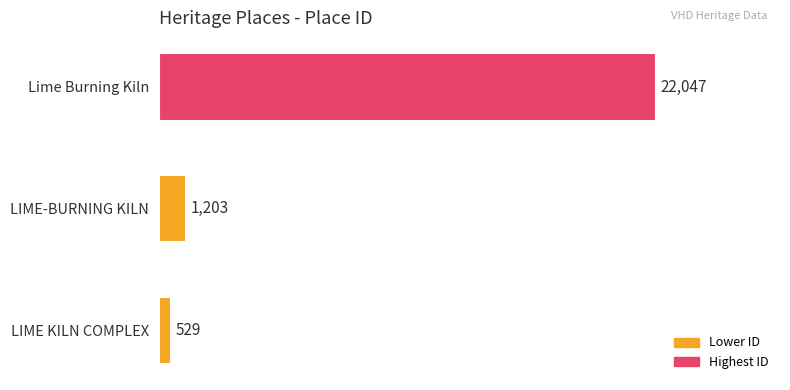

What is the change in value from LIME KILN COMPLEX to Lime Burning Kiln?

+21518